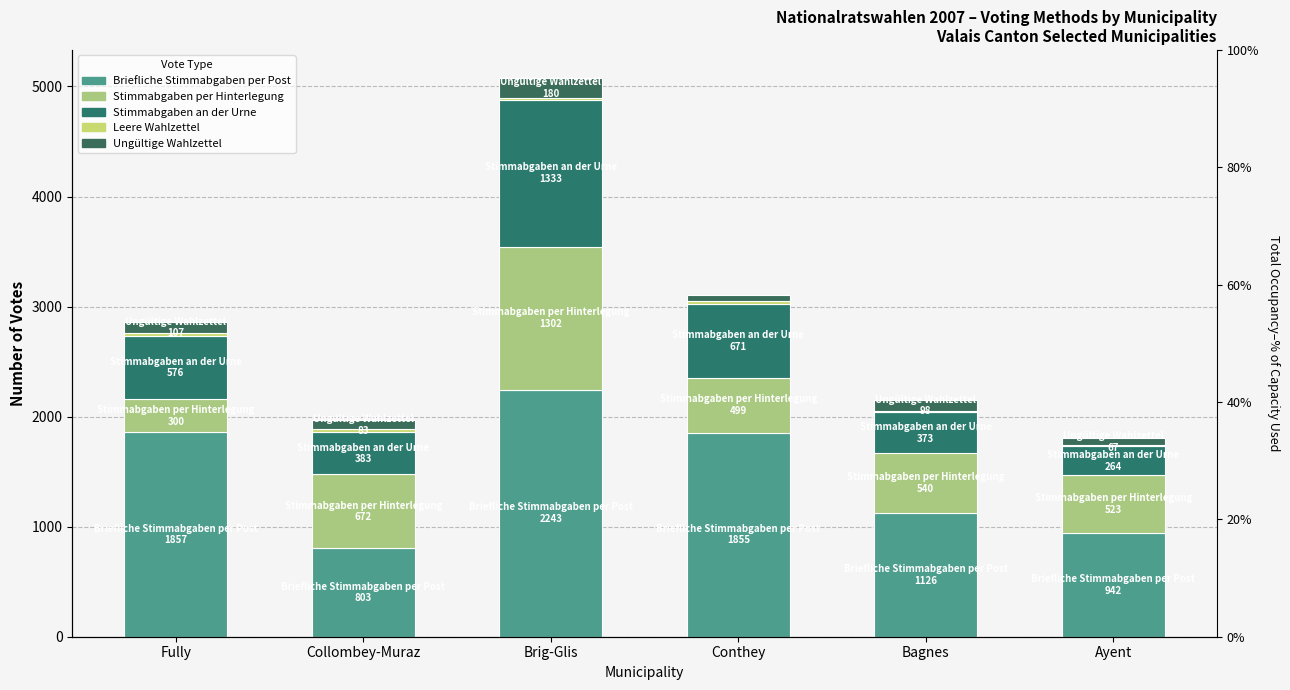

At which label does Ungültige Wahlzettel first exceed 98?

Fully